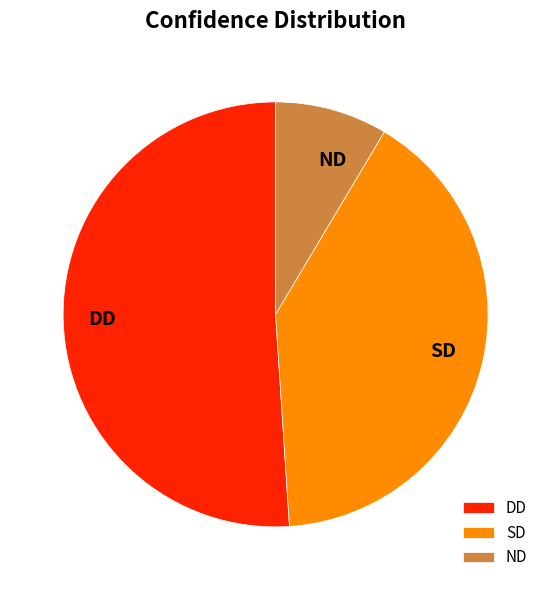

Between SD and DD, which is larger?

DD